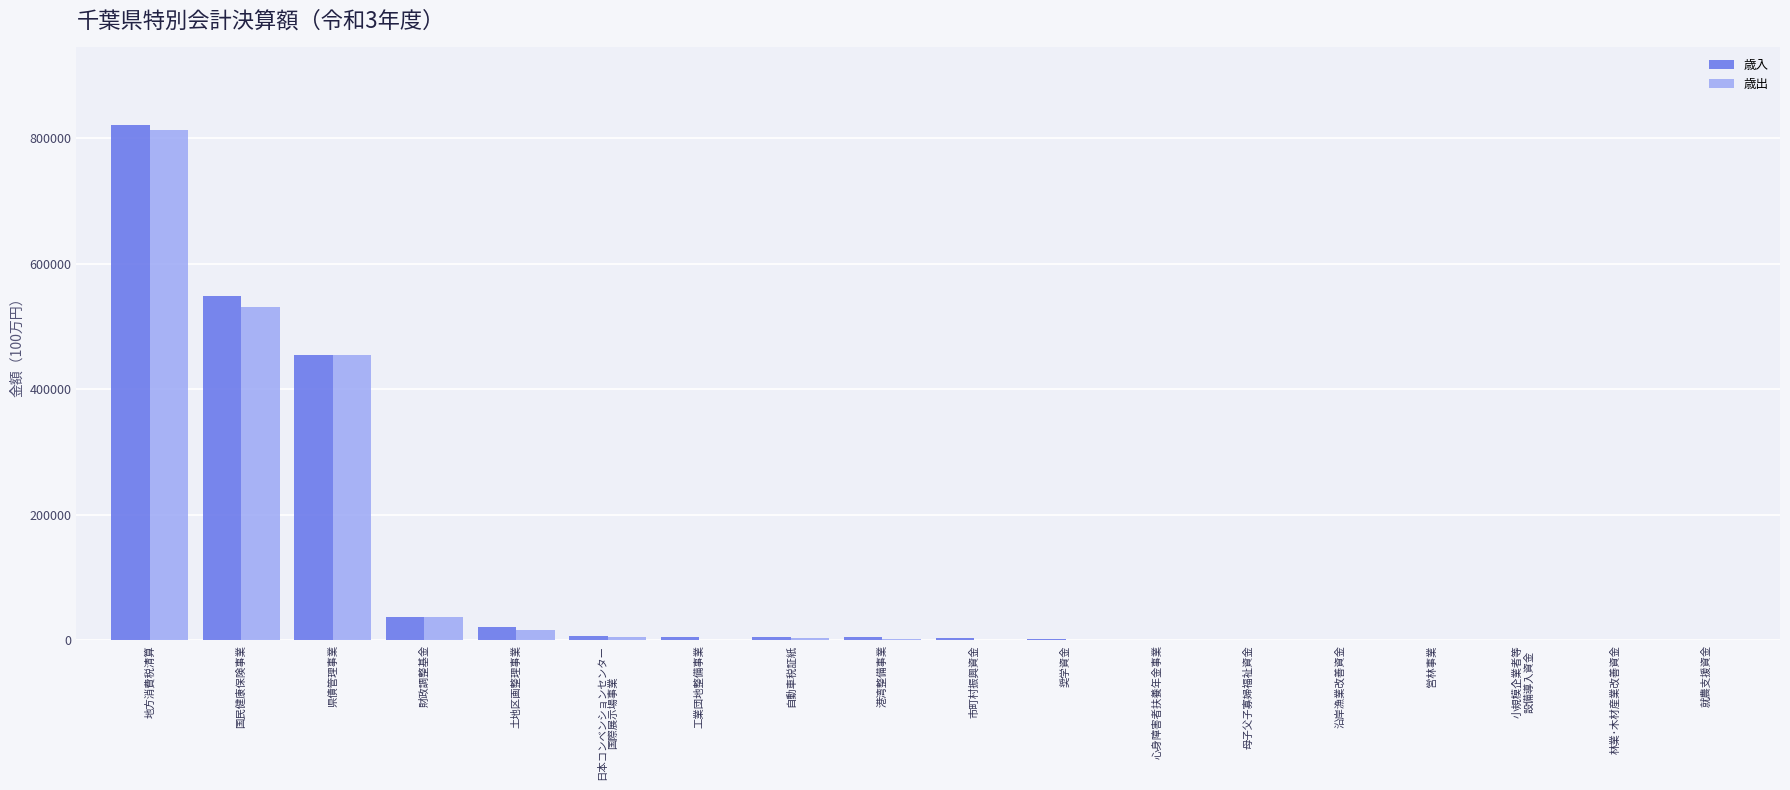

Is the value of 歳入 at 県債管理事業 greater than the value of 歳出 at 工業団地整備事業?

Yes